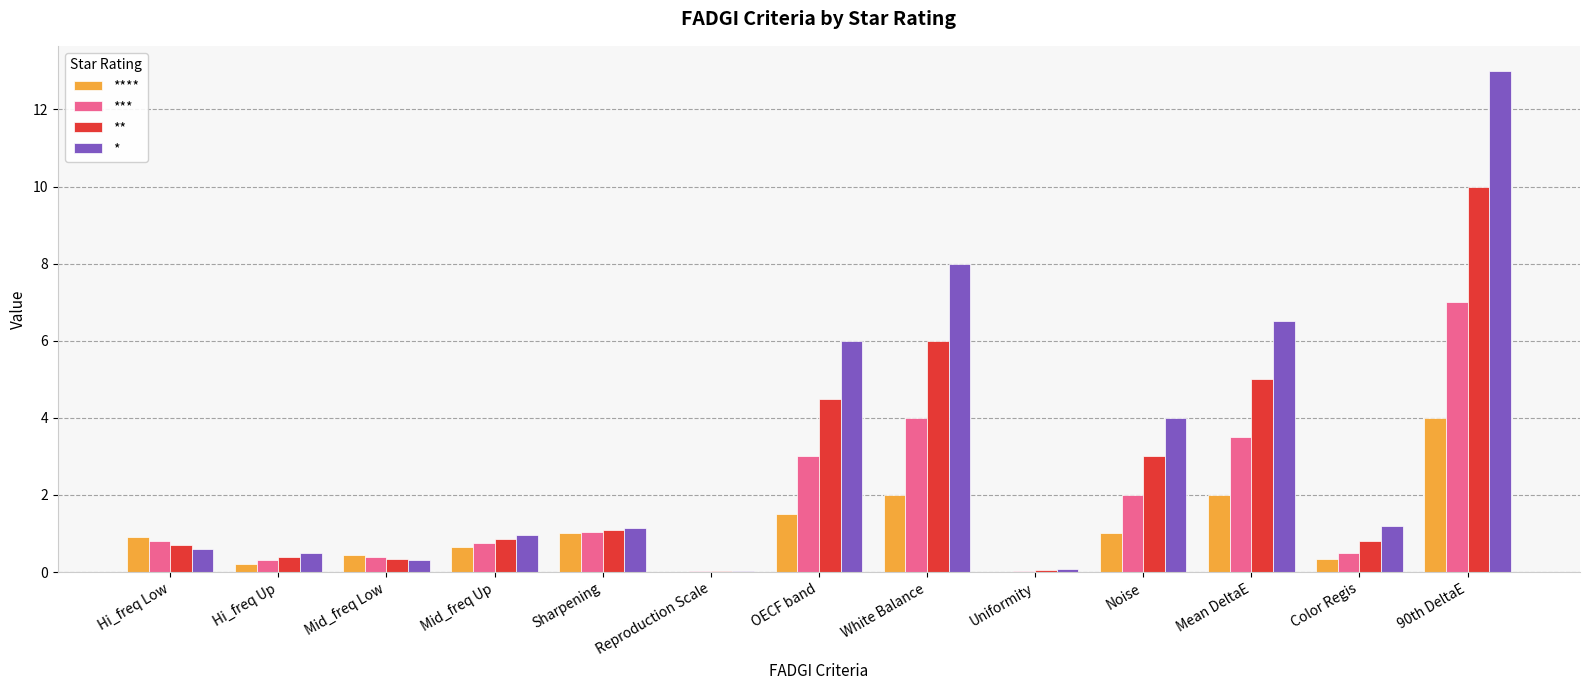

The *** series shows 0.5 at Color Regis. True or false?

True